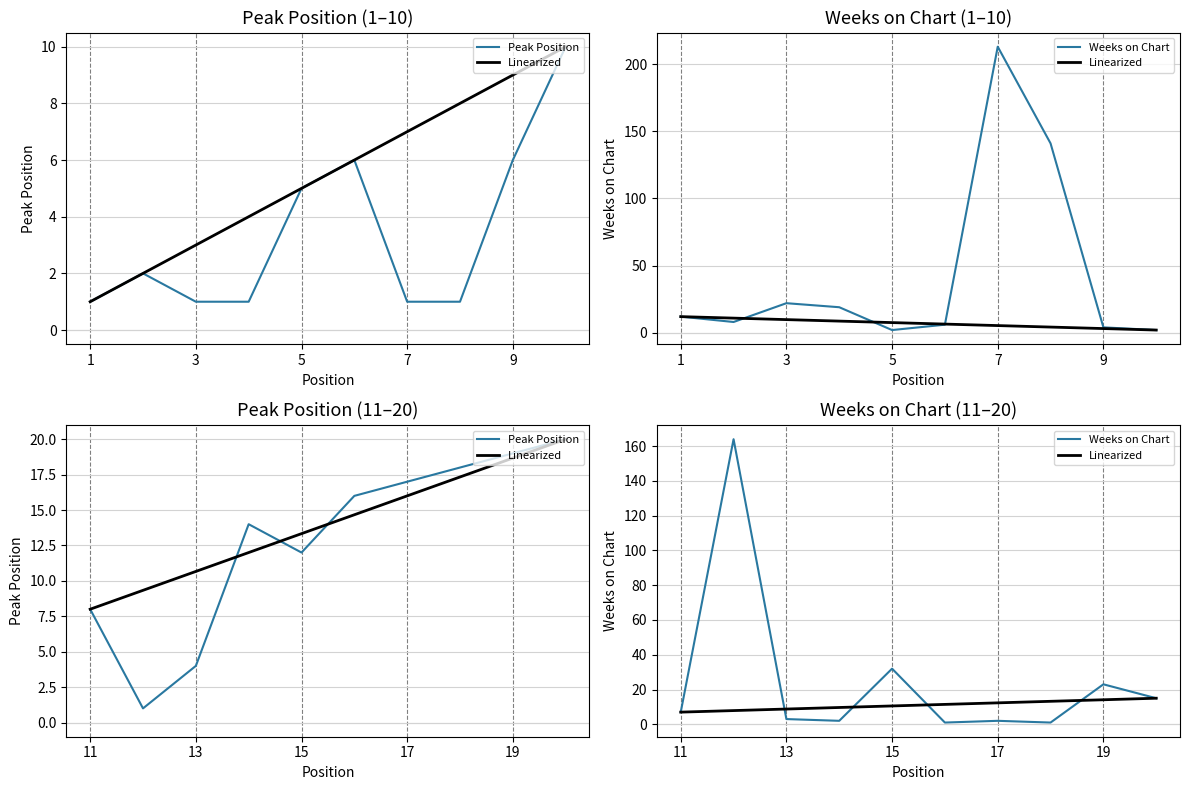

The Peak Position series shows 12.9 at 9. True or false?

False